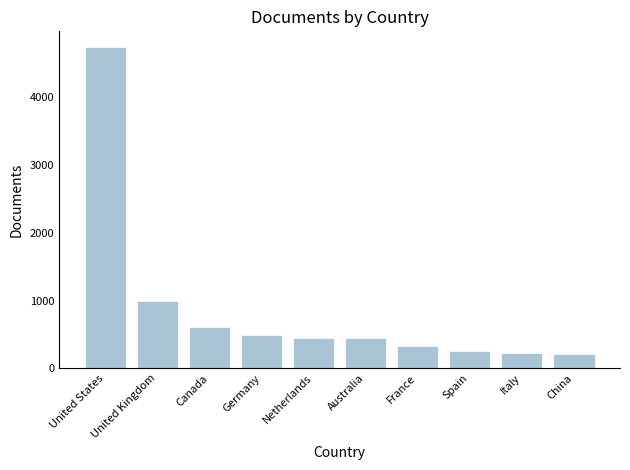

What is the difference between the second highest and minimum values?

778